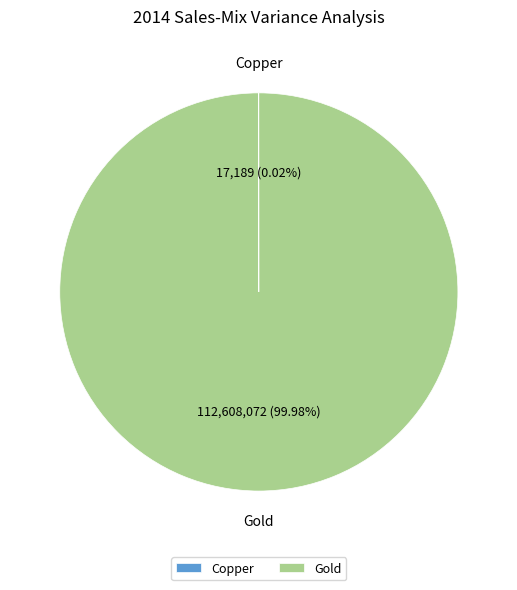

Which slice is the largest?

Gold